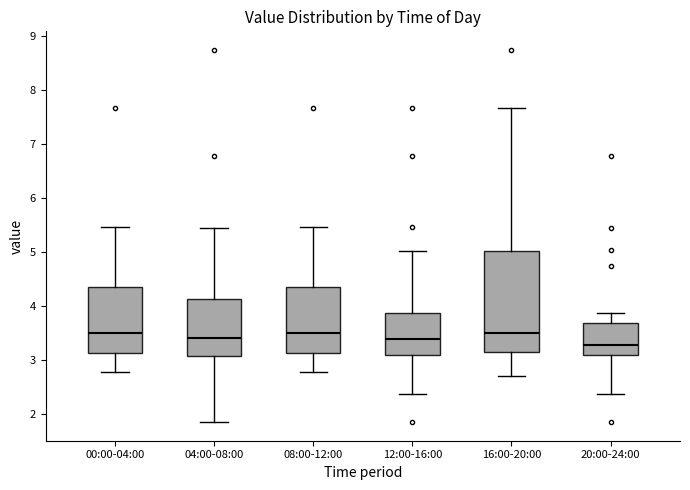

Which box is the tallest, from its lower edge to its upper edge?

16:00-20:00